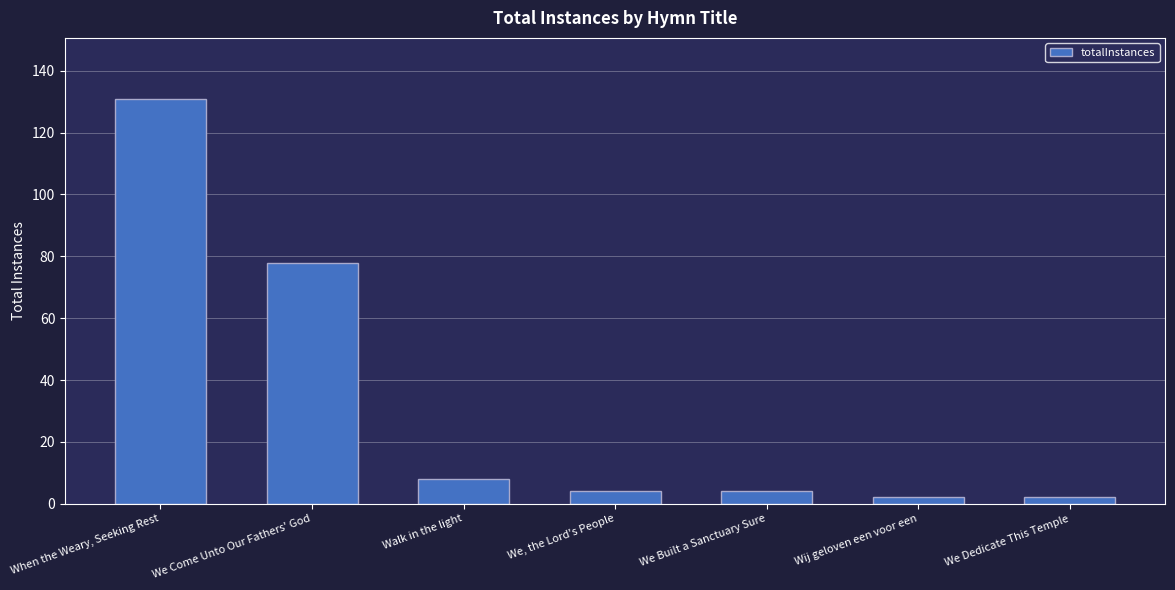

What is the label of the 4th bar from the right?

We, the Lord's People